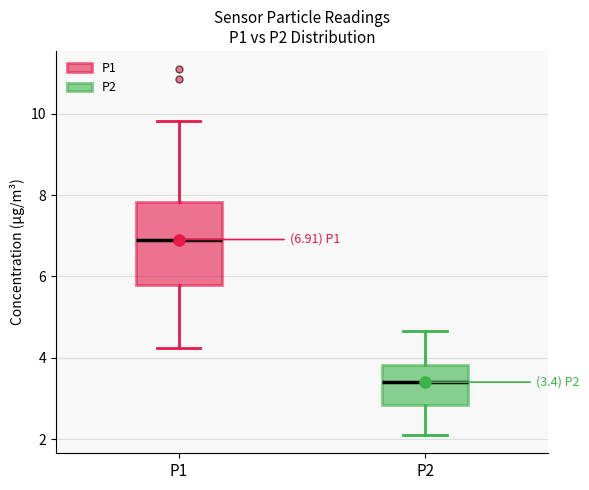

Which box's median line is the lowest?

P2